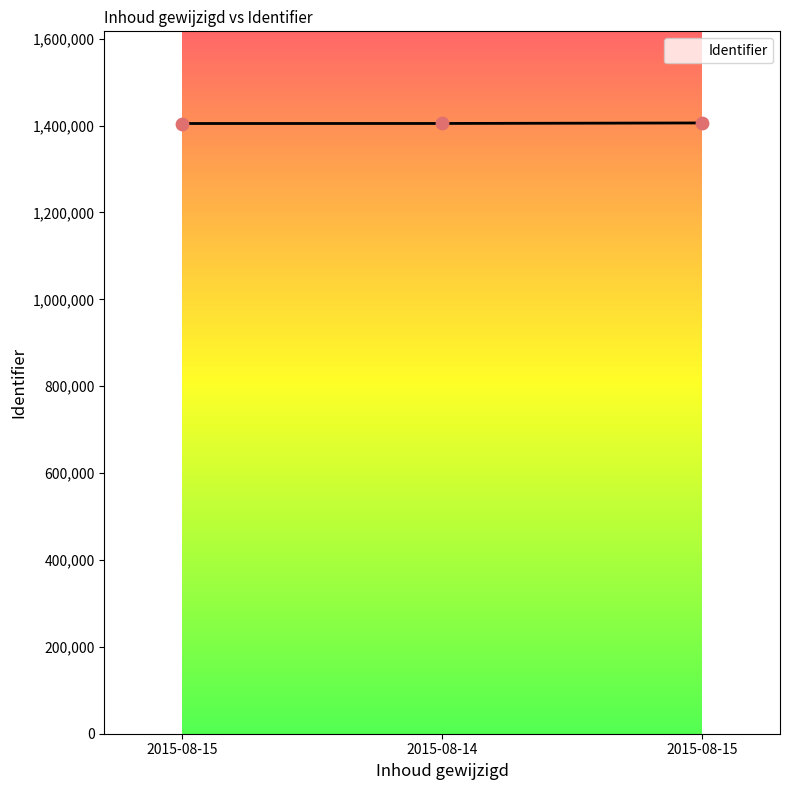

Approximately how many times larger is the value at 2015-08-15 compared to 2015-08-15?

1.0